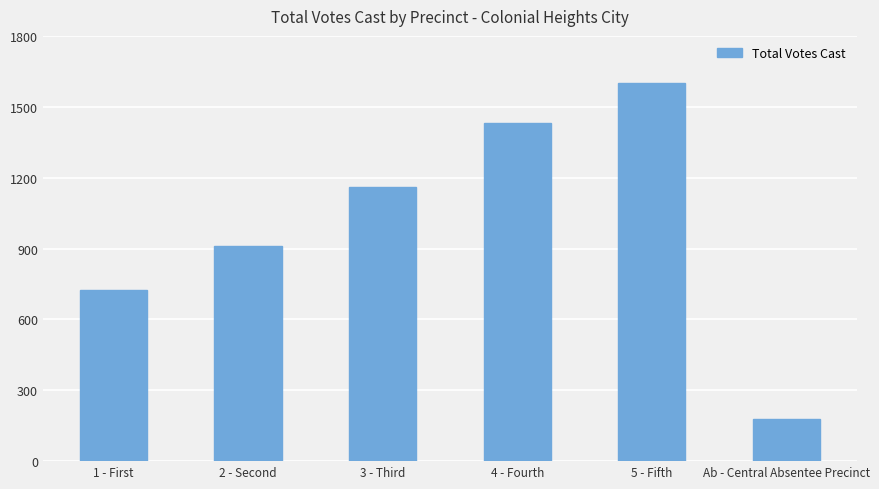

Rank the categories by value from highest to lowest.

5 - Fifth, 4 - Fourth, 3 - Third, 2 - Second, 1 - First, Ab - Central Absentee Precinct